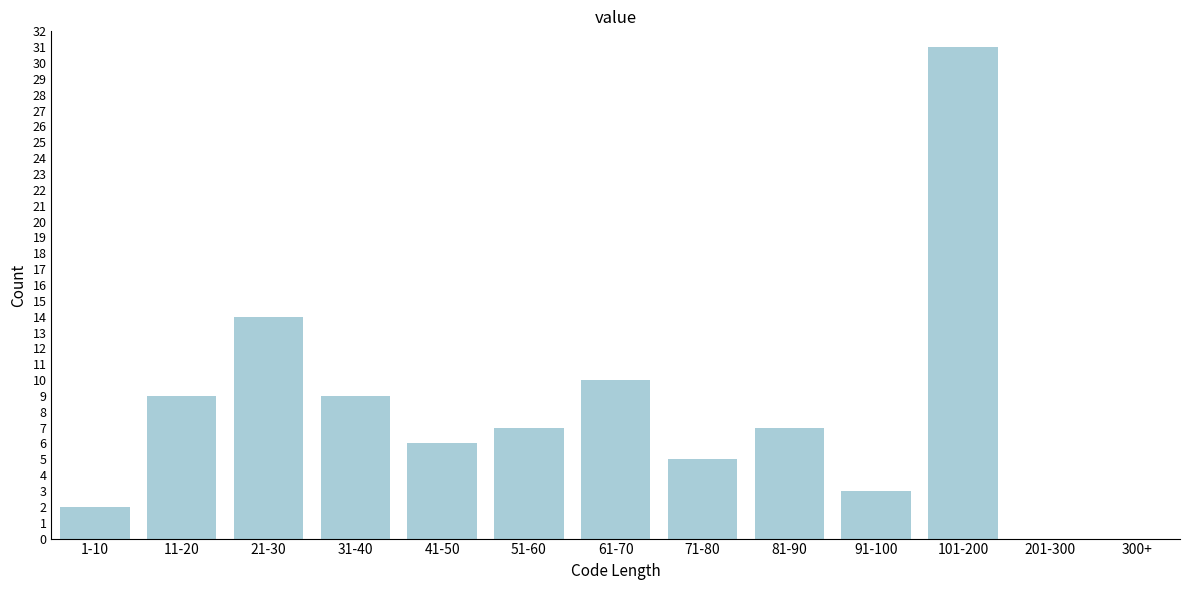

Reading left to right, what are all the values shown in this chart?

1-10=2	11-20=9	21-30=14	31-40=9	41-50=6	51-60=7	61-70=10	71-80=5	81-90=7	91-100=3	101-200=31	201-300=0	300+=0